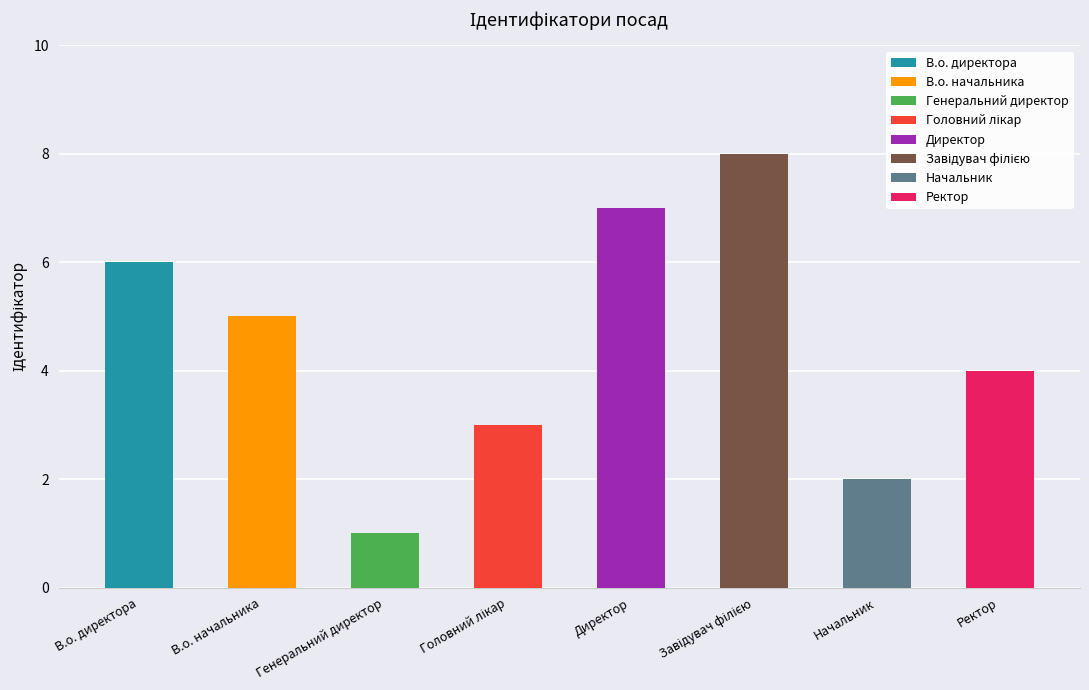

Is it true that the value at Ректор is 4?

True